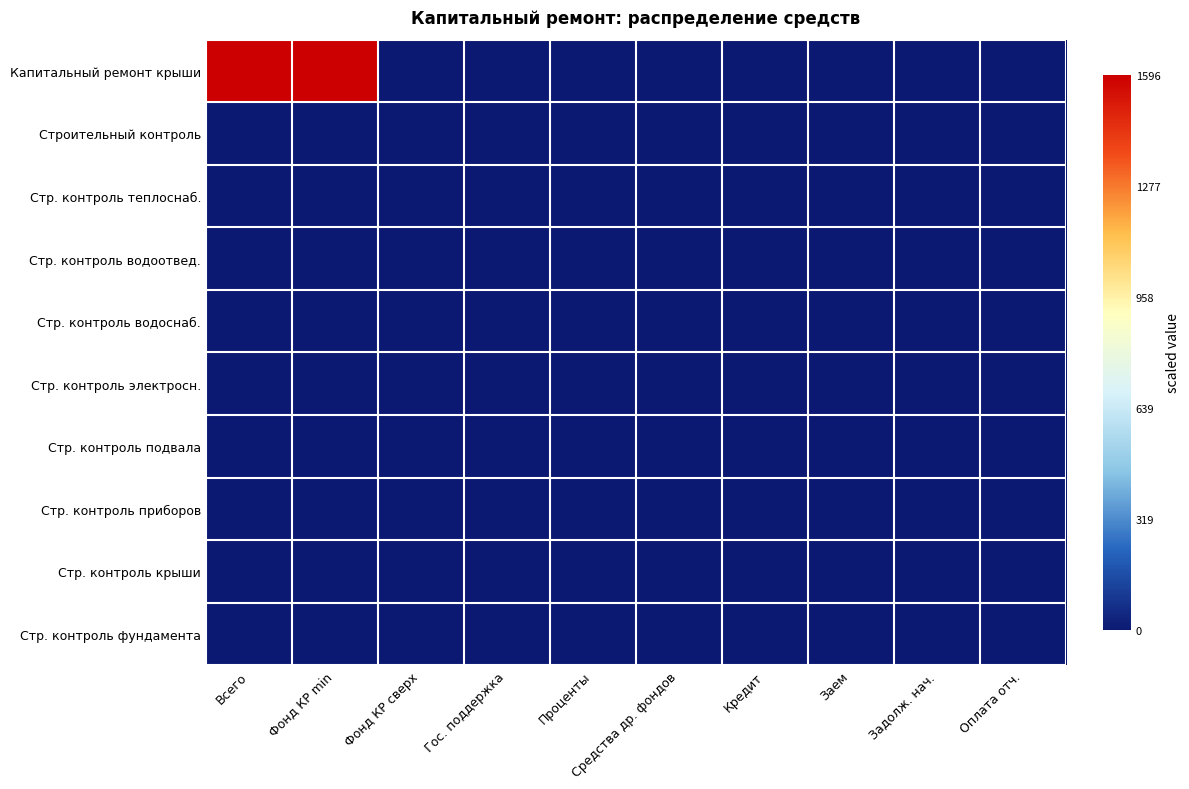

Which series has the widest spread of values?

Капитальный ремонт крыши